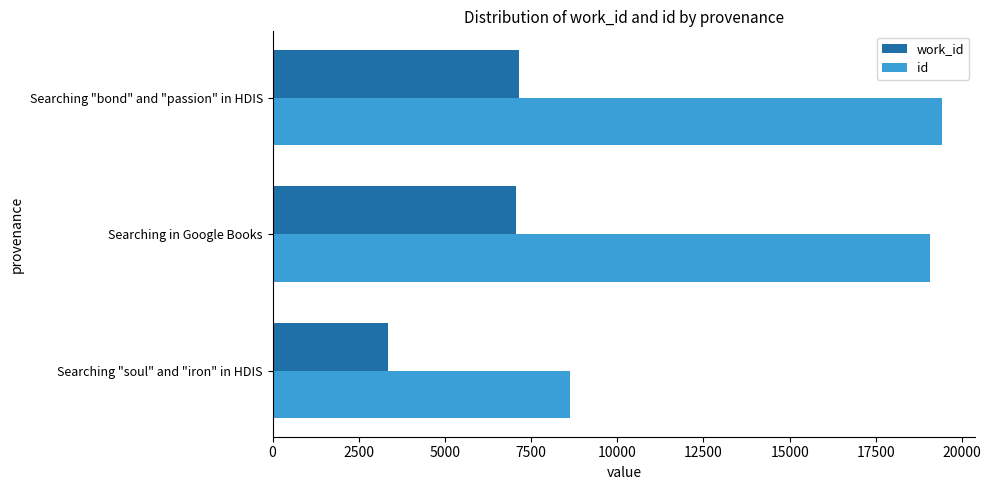

Is the value of id at Searching "soul" and "iron" in HDIS greater than the value of work_id at Searching "bond" and "passion" in HDIS?

Yes